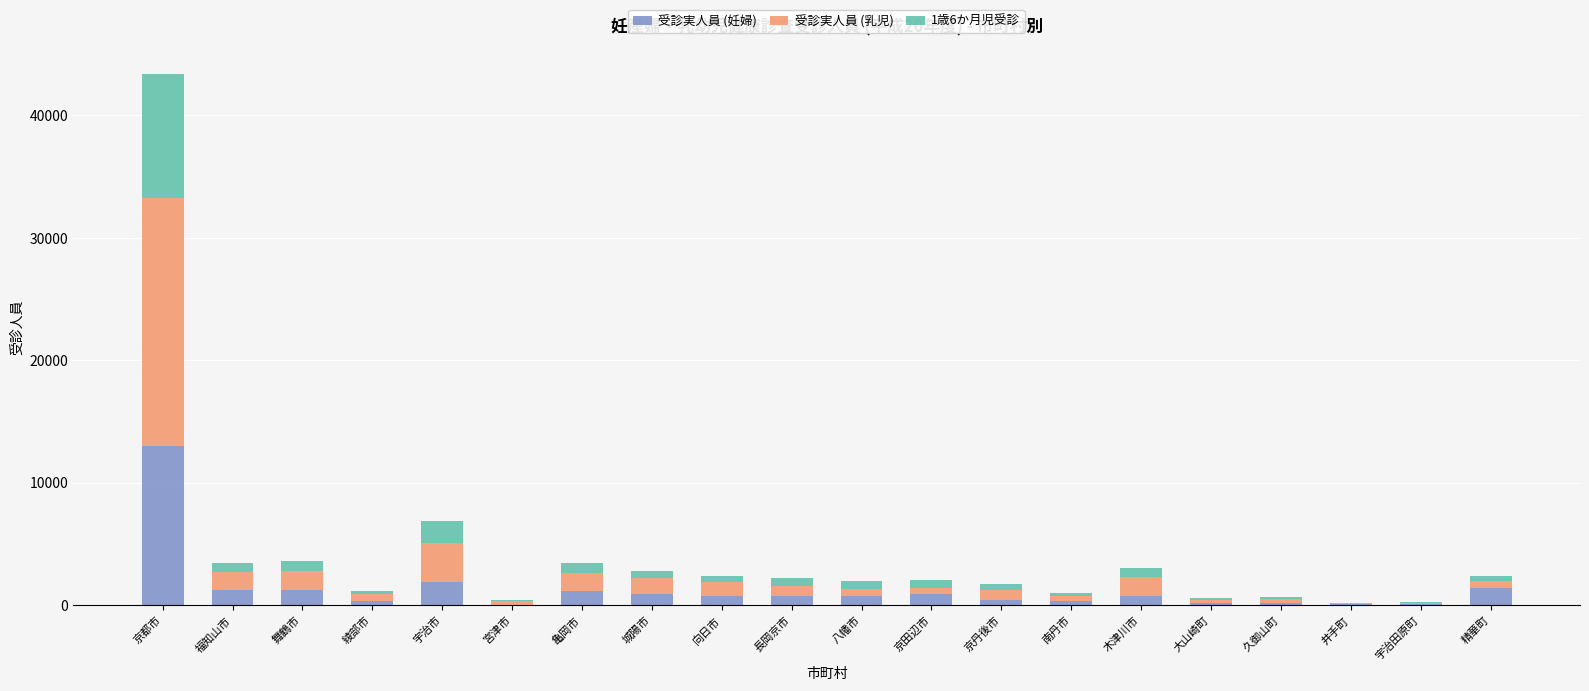

At which label does 受診実人員 (妊婦) reach its peak?

京都市